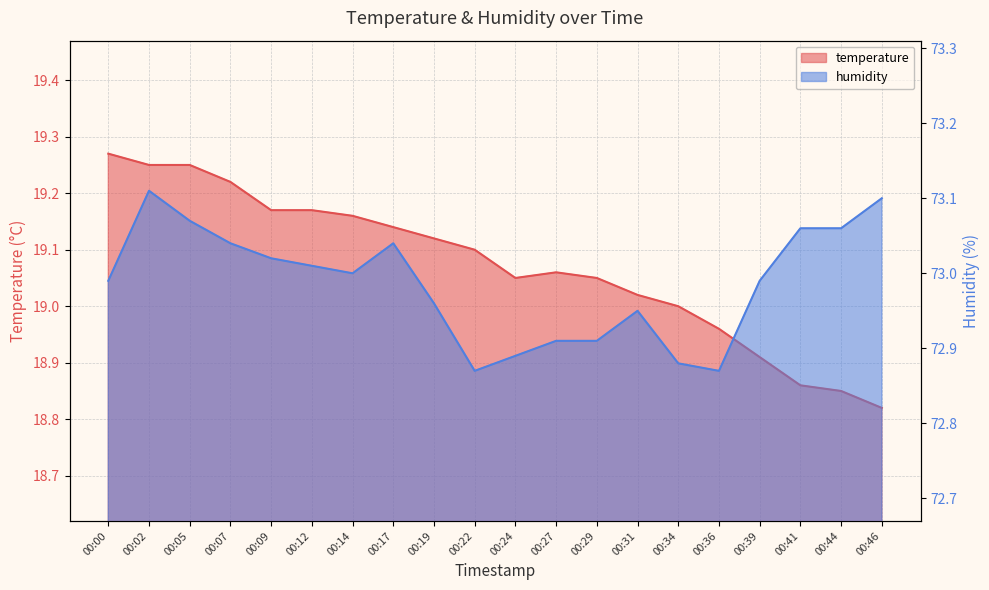

Reading left to right, list all the values displayed in this chart.

temperature: 00:00=19.3	00:02=19.2	00:05=19.2	00:07=19.2	00:09=19.2	00:12=19.2	00:14=19.2	00:17=19.1	00:19=19.1	00:22=19.1	00:24=19.1	00:27=19.1	00:29=19.1	00:31=19.0	00:34=19.0	00:36=19.0	00:39=18.9	00:41=18.9	00:44=18.9	00:46=18.8
humidity: 00:00=73.0	00:02=73.1	00:05=73.1	00:07=73.0	00:09=73.0	00:12=73.0	00:14=73.0	00:17=73.0	00:19=73.0	00:22=72.9	00:24=72.9	00:27=72.9	00:29=72.9	00:31=73.0	00:34=72.9	00:36=72.9	00:39=73.0	00:41=73.1	00:44=73.1	00:46=73.1